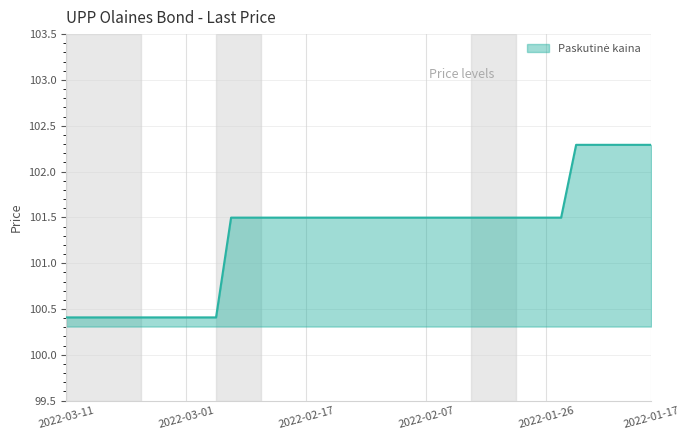

How many values are below 101?

11